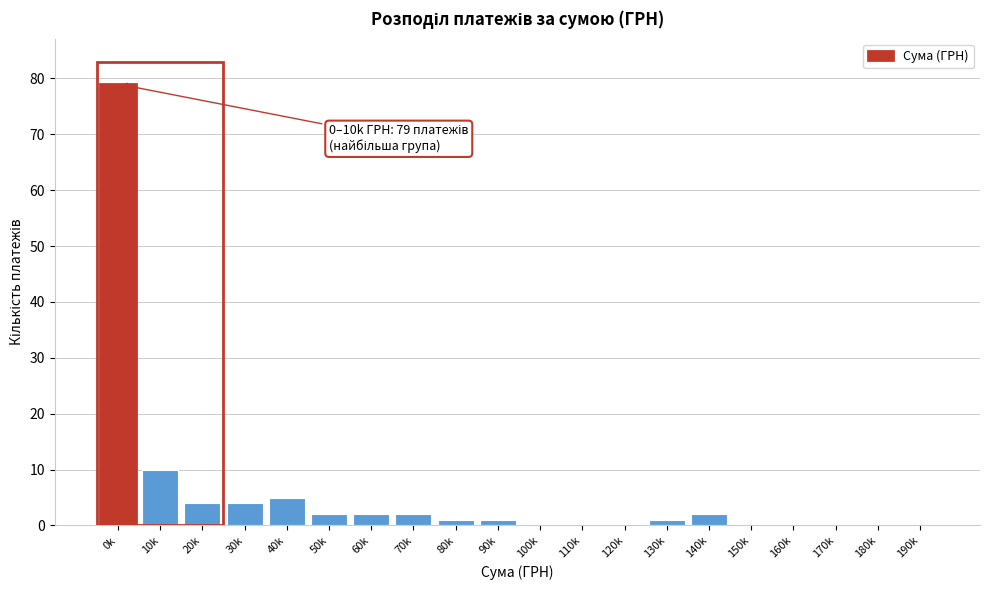

Reading left to right, list all the values displayed in this chart.

0k=79	10k=10	20k=4	30k=4	40k=5	50k=2	60k=2	70k=2	80k=1	90k=1	100k=0	110k=0	120k=0	130k=1	140k=2	150k=0	160k=0	170k=0	180k=0	190k=0